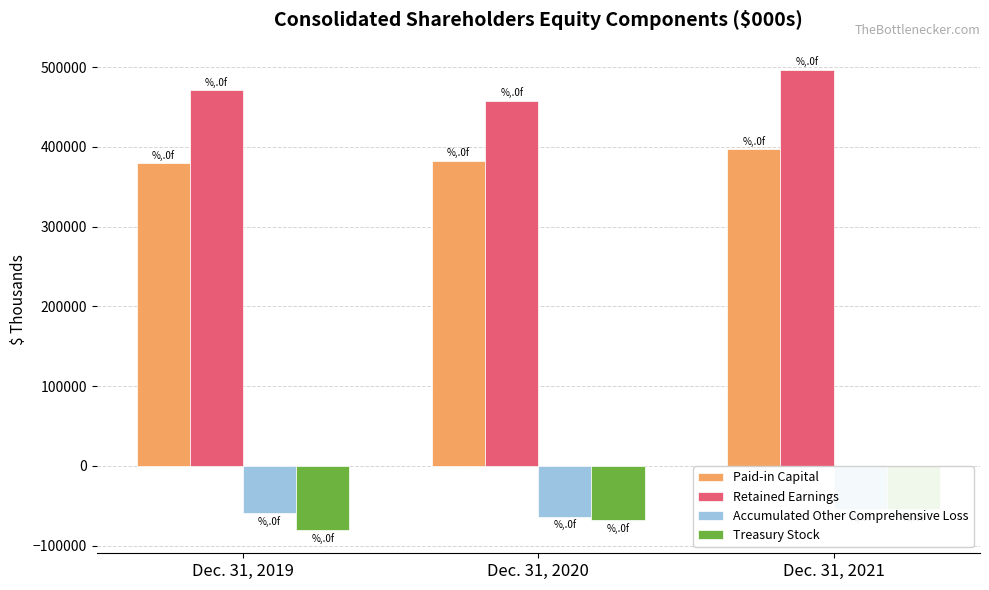

How many bars are there in each group?

4